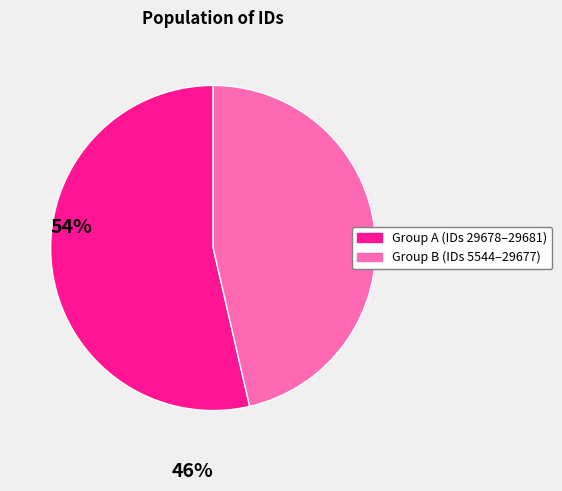

Is there any slice that represents more than half of the pie?

Yes